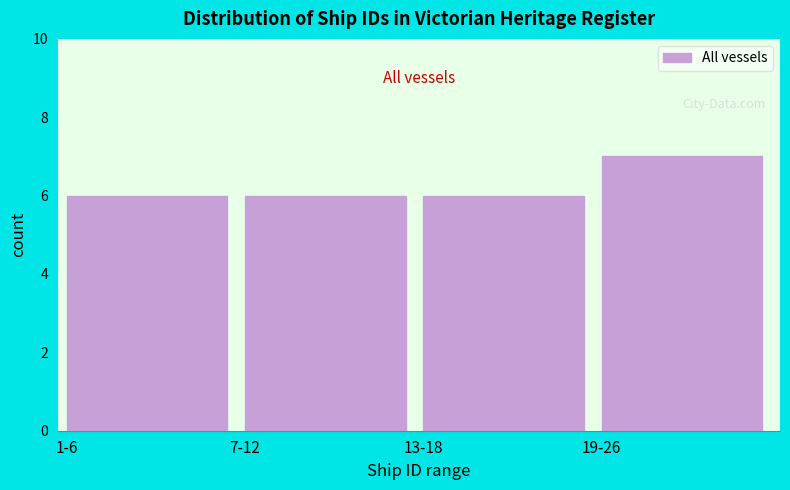

Reading left to right, what are all the values shown in this chart?

6	6	6	7